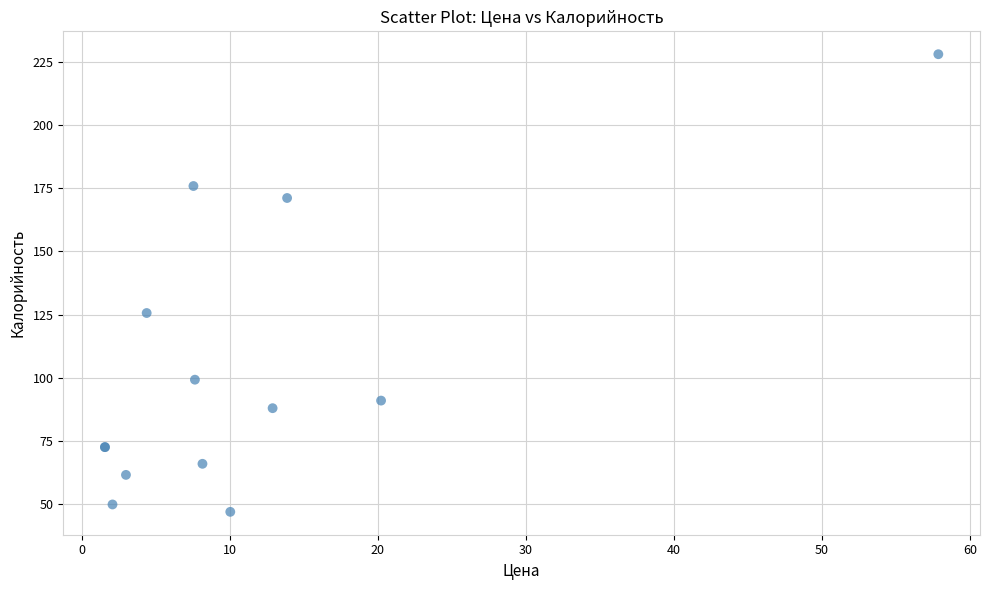

What Y value in the scatter plot is closest to 137?

125.6